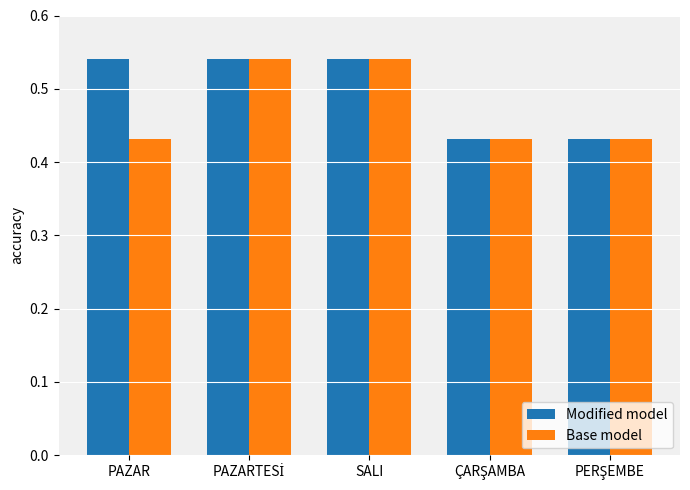

How many groups of bars are there?

5